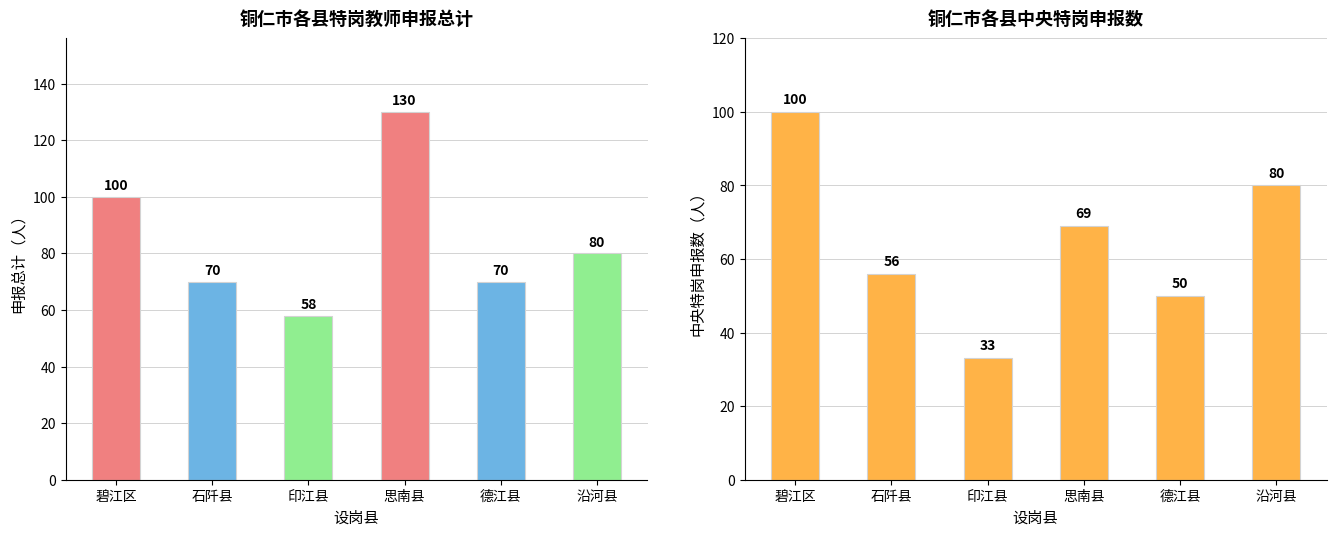

What is the sum of the 中央特岗 values at 印江县 and 沿河县?

113